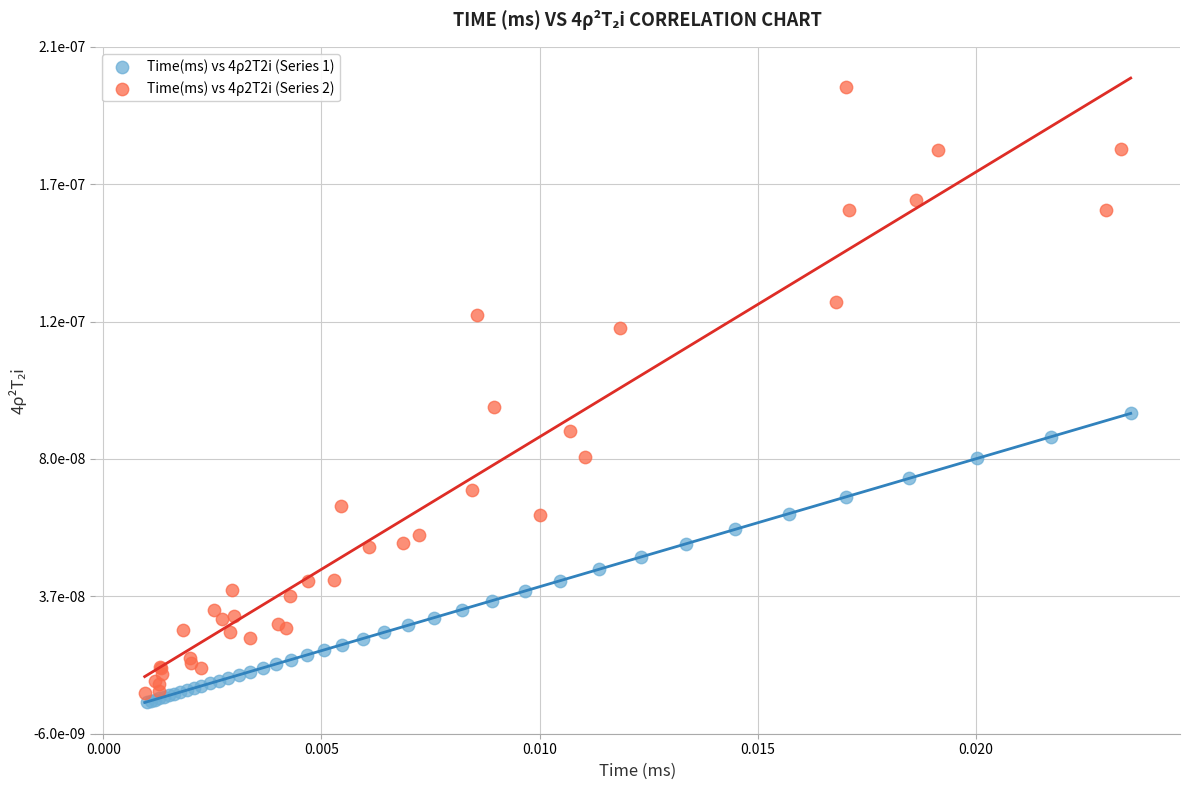

Which series reaches the maximum Y coordinate?

Time(ms) vs 4ρ2T2i (Series 2)